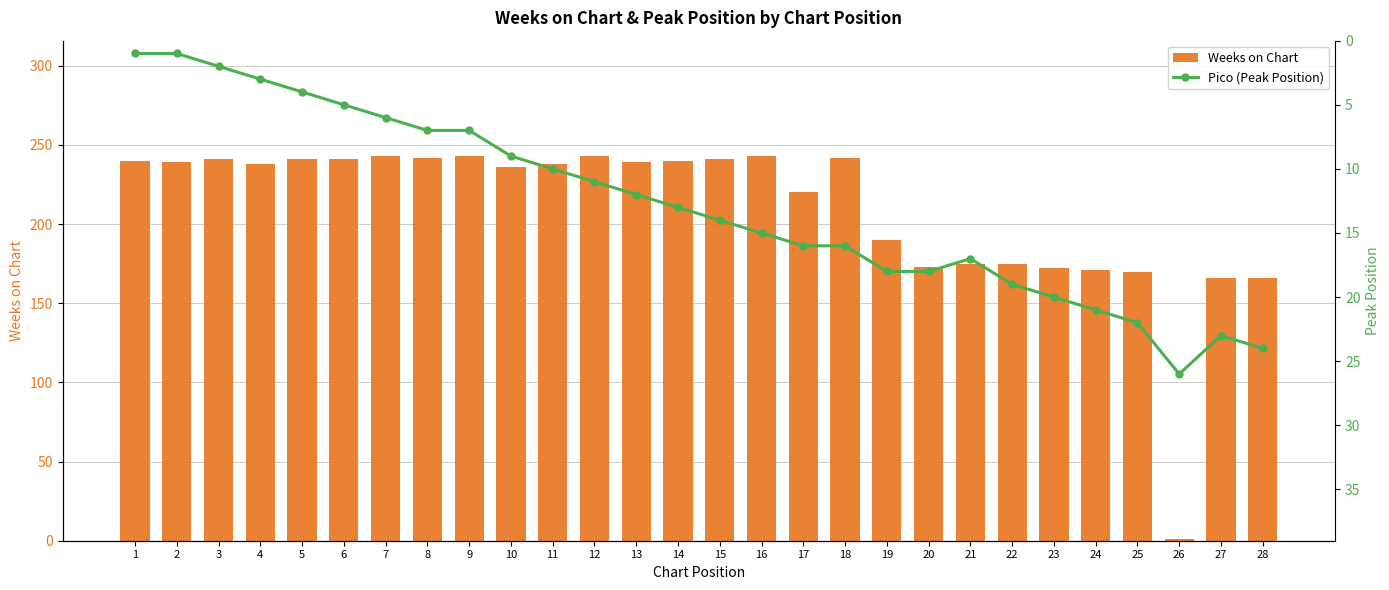

Reading left to right, what are all the values shown in this chart?

Weeks on Chart: 240	239	241	238	241	241	243	242	243	236	238	243	239	240	241	243	220	242	190	173	175	175	172	171	170	1	166	166
Pico (Peak Position): 1	1	2	3	4	5	6	7	7	9	10	11	12	13	14	15	16	16	18	18	17	19	20	21	22	26	23	24